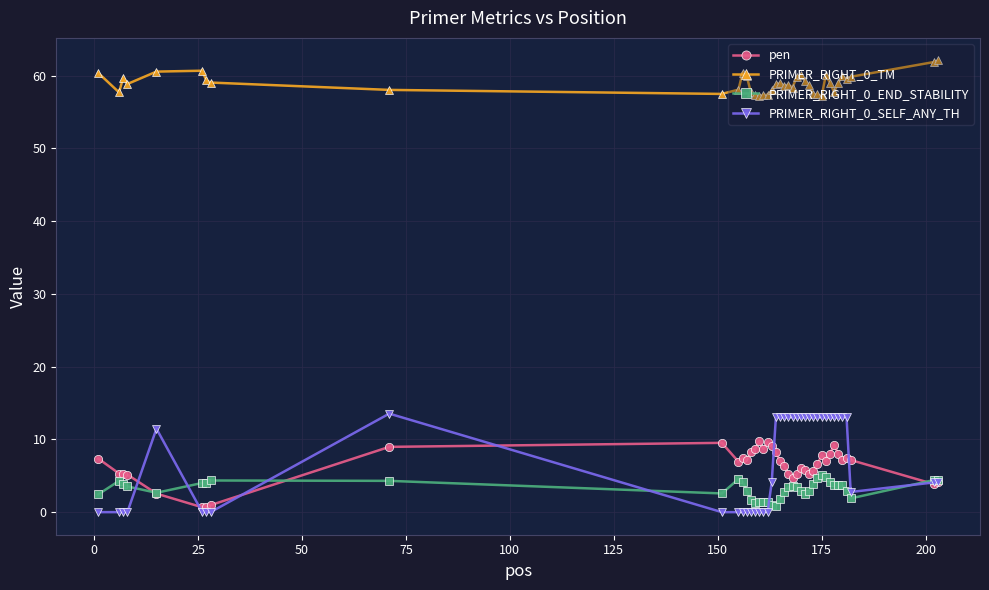

What are all the series names shown in the legend?

pen, PRIMER_RIGHT_0_TM, PRIMER_RIGHT_0_END_STABILITY, PRIMER_RIGHT_0_SELF_ANY_TH